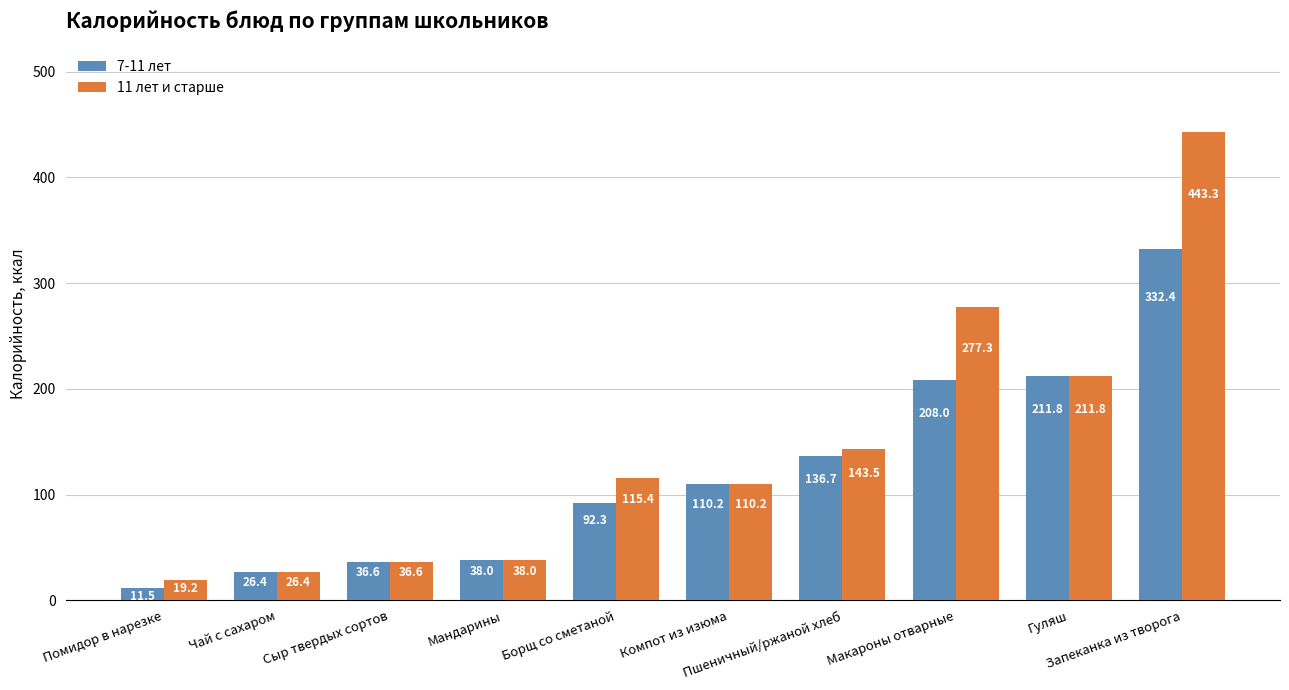

Between Борщ со сметаной and Макароны отварные, which series saw the biggest shift?

11 лет и старше